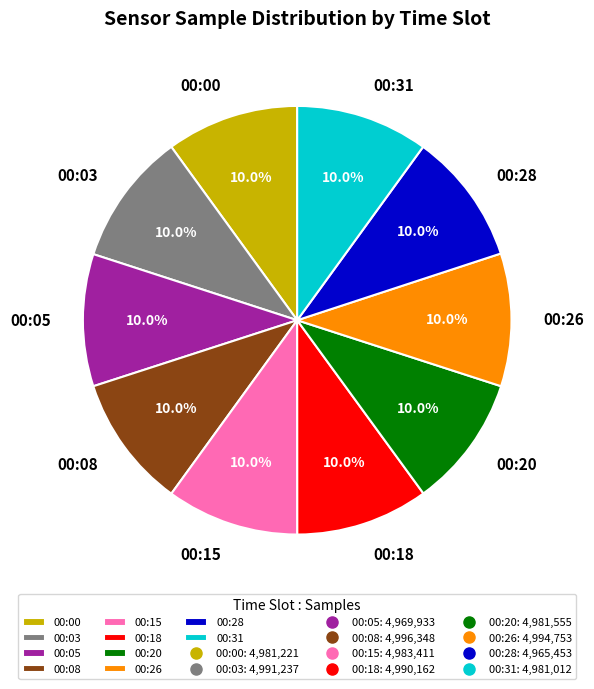

How many segments does this pie chart have?

10